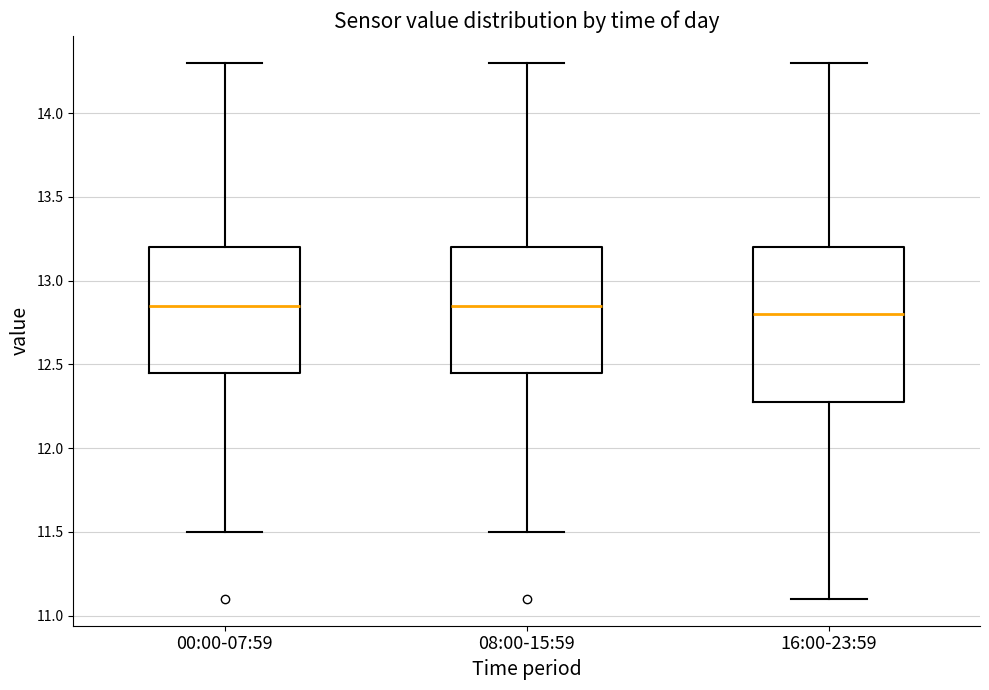

Reading left to right, read every box against the y-axis: the position of its median line, the range the box covers, and the ends of its whiskers. The values are not printed on the chart, so give them approximately, as read against the axis.

00:00-07:59: median 12.85, box 12.45 to 13.20, whiskers 11.50 to 14.30
08:00-15:59: median 12.85, box 12.45 to 13.20, whiskers 11.50 to 14.30
16:00-23:59: median 12.80, box 12.30 to 13.20, whiskers 11.10 to 14.30